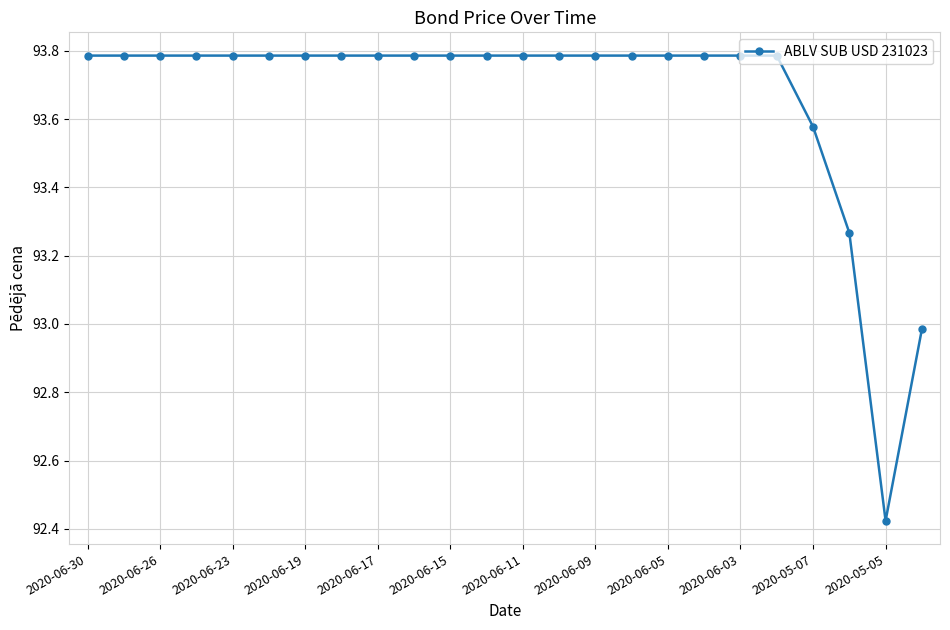

What is the difference between the maximum and minimum values?

1.4